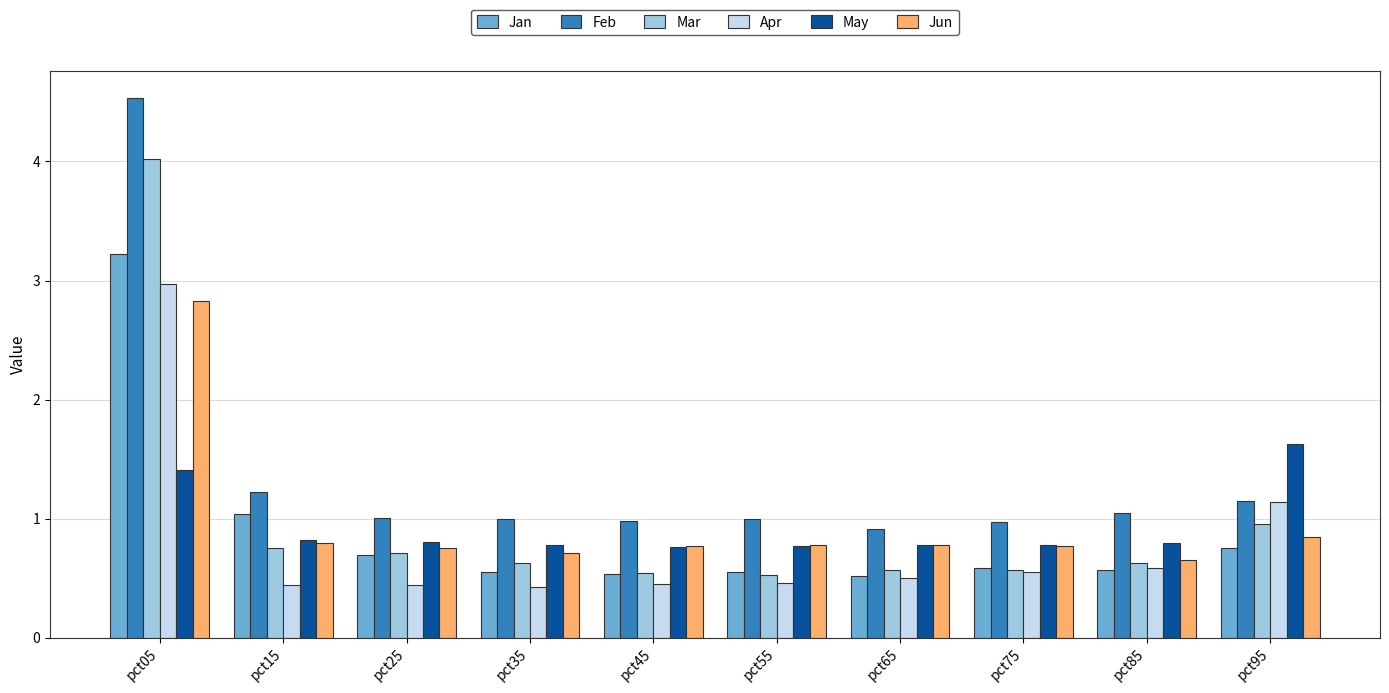

At which category is the sum across all series the highest?

pct05